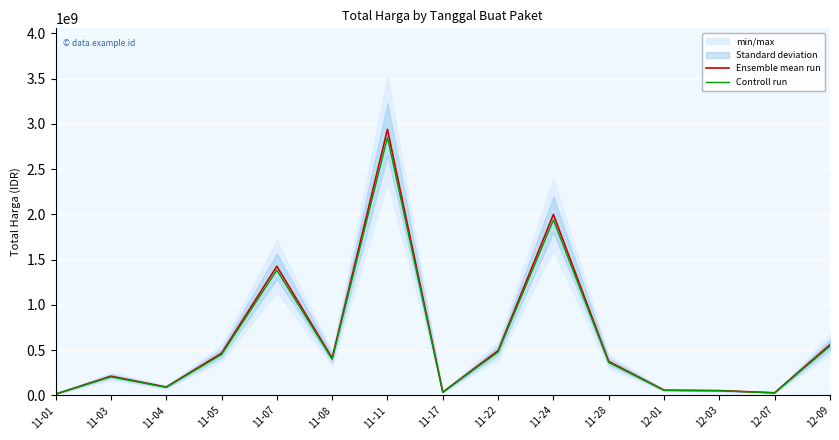

Where does the Controll run series first go above 362201880?

11-05